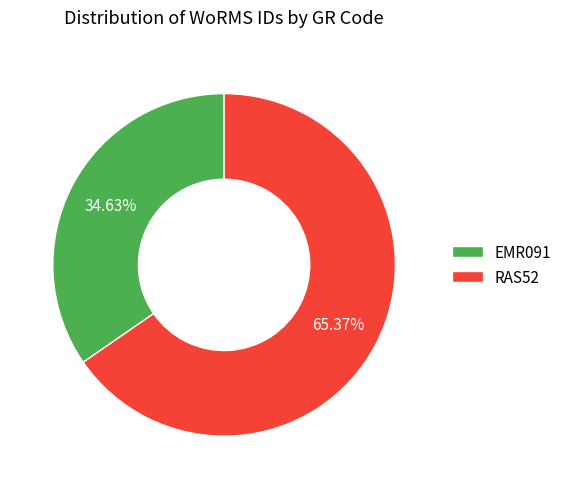

Count the number of slices in the pie.

2